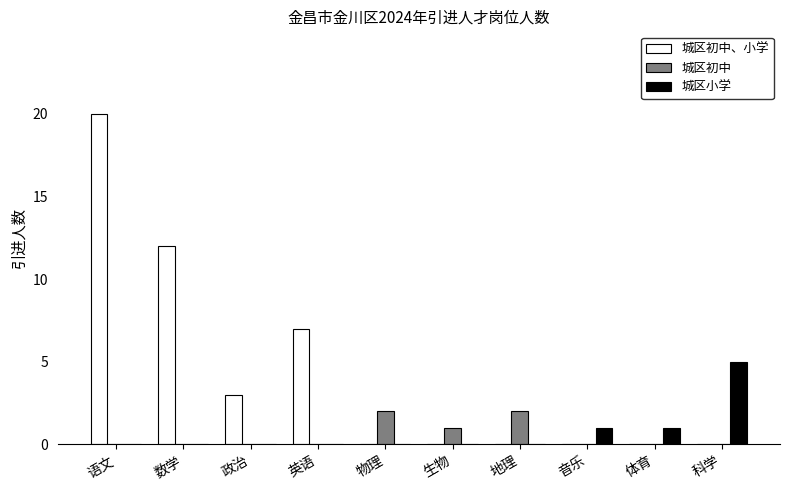

How many groups of bars are there?

10